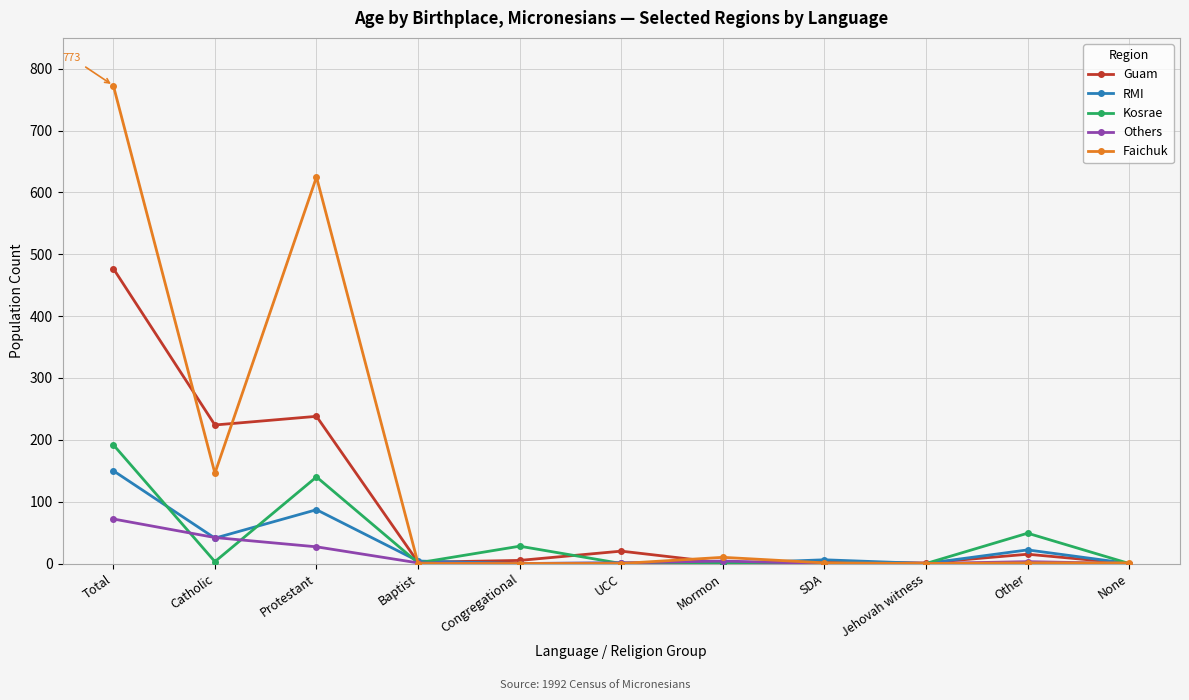

What is the sum of all Guam values?

985